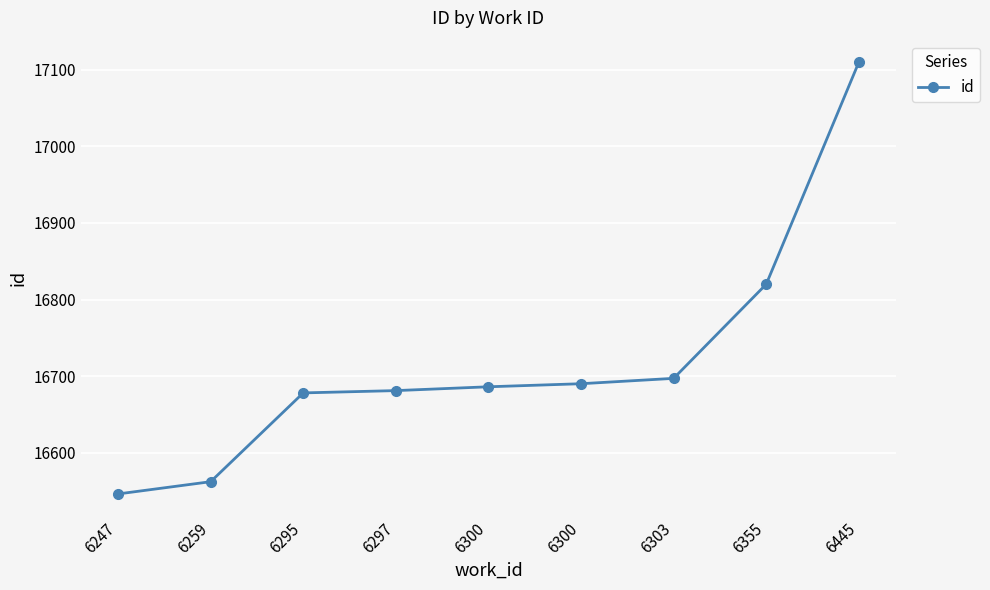

How many lines are shown in the chart?

1